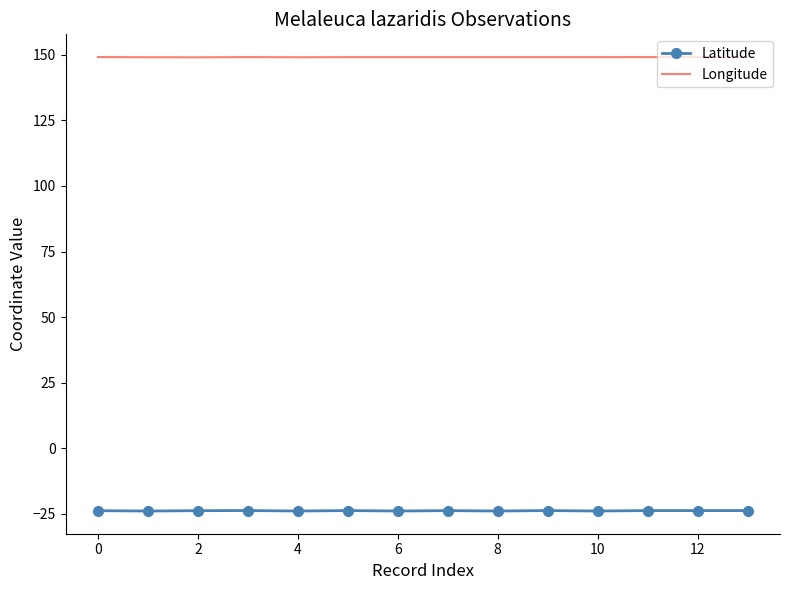

True or false: Latitude and Longitude cross at least once.

False